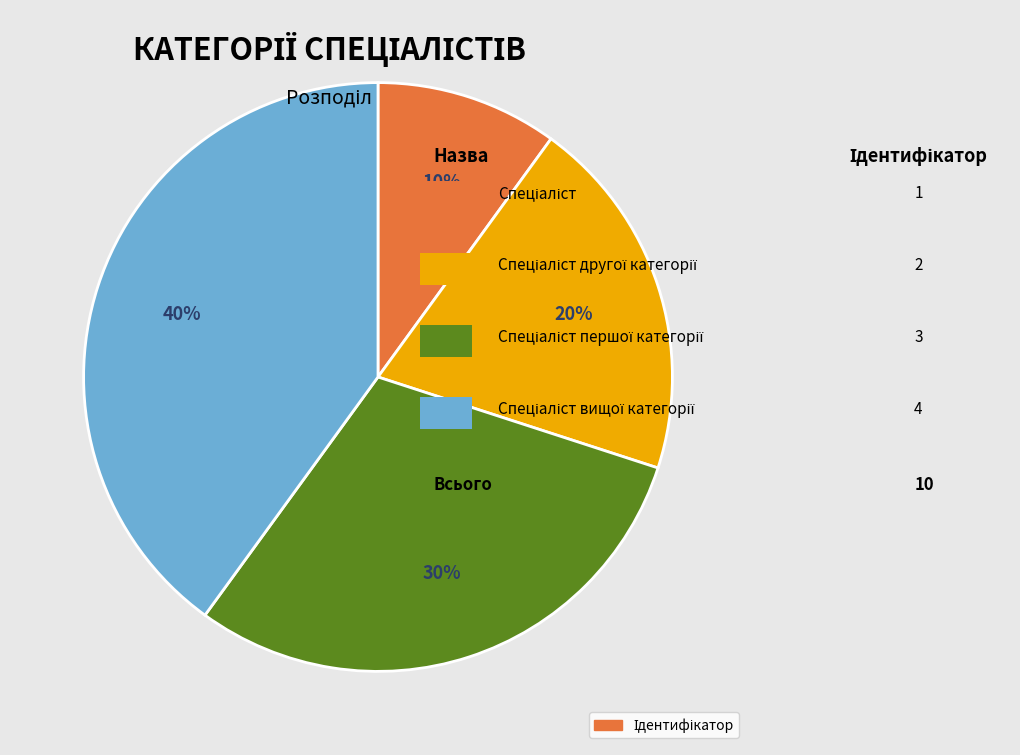

Count the number of slices in the pie.

4